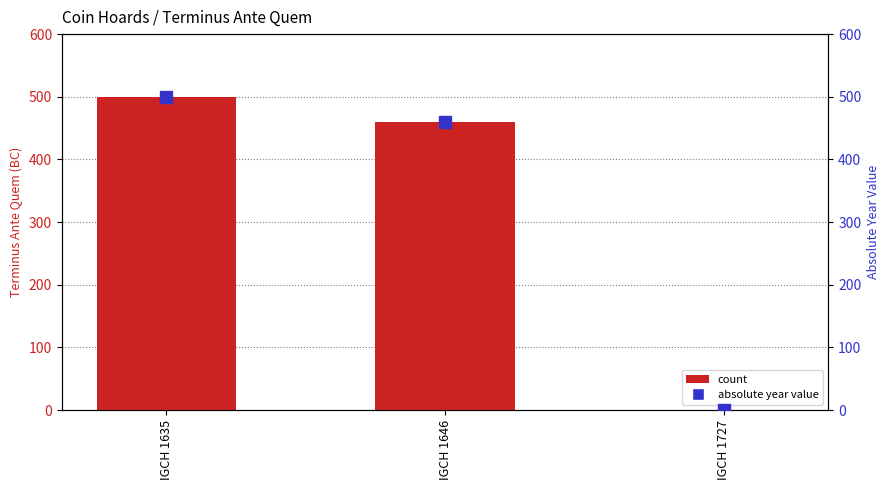

Reading left to right, extract all data points from this chart.

Terminus Ante Quem: IGCH 1635=500	IGCH 1646=460	IGCH 1727=1
Absolute Year Value: IGCH 1635=500	IGCH 1646=460	IGCH 1727=1